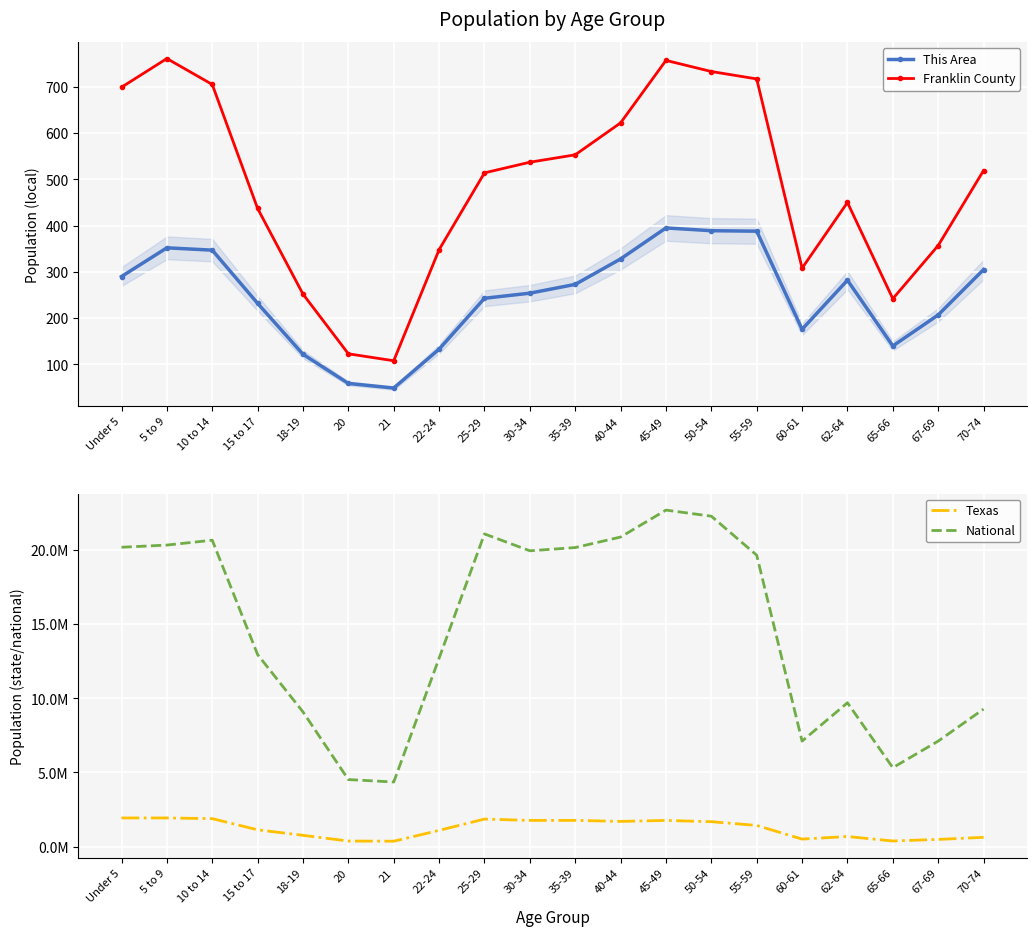

List the series in order of their peak value, lowest first.

This Area, Franklin County, Texas, National